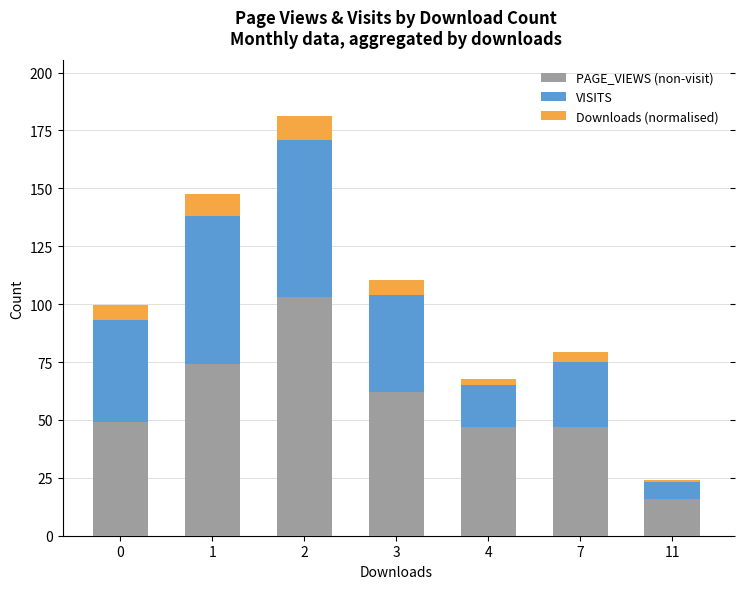

What is the total value across all series at 3?

110.3